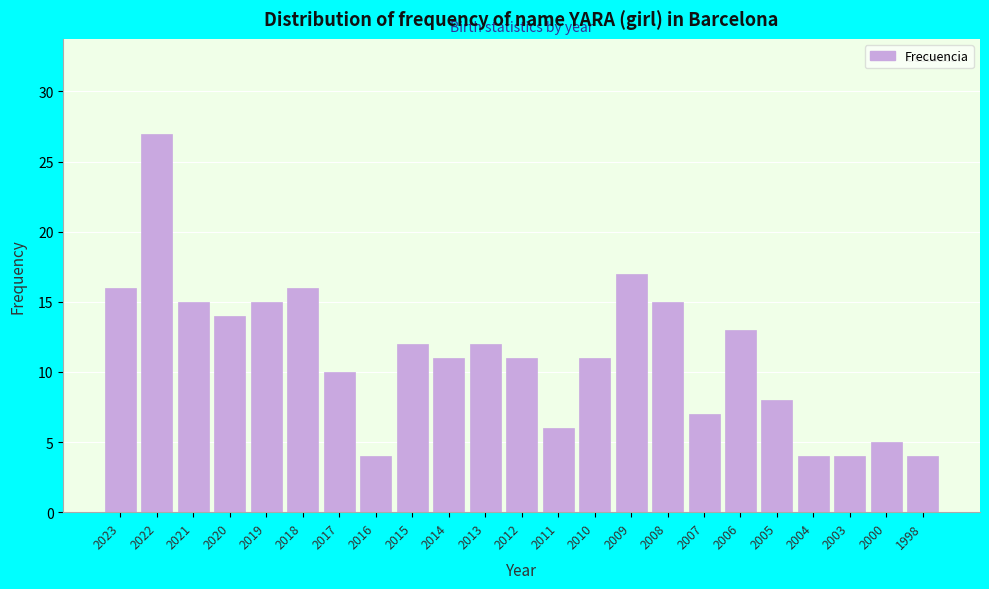

Reading left to right, extract all data points from this chart.

2023=16	2022=27	2021=15	2020=14	2019=15	2018=16	2017=10	2016=4	2015=12	2014=11	2013=12	2012=11	2011=6	2010=11	2009=17	2008=15	2007=7	2006=13	2005=8	2004=4	2003=4	2000=5	1998=4